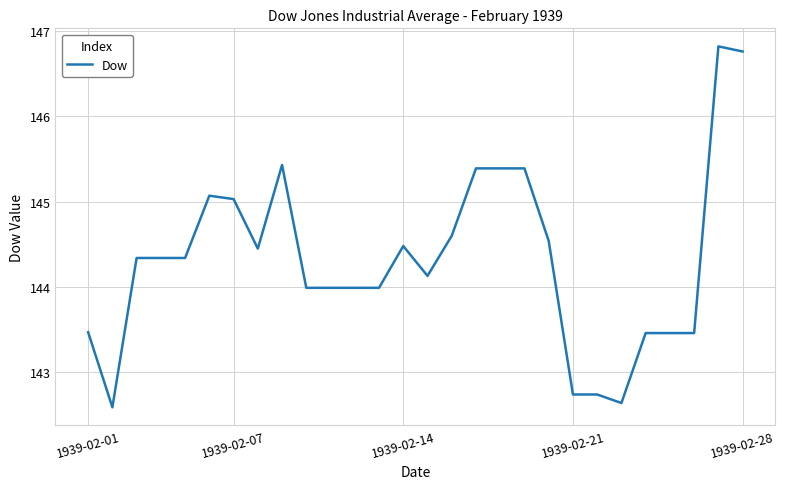

What is the smallest value displayed?

142.6